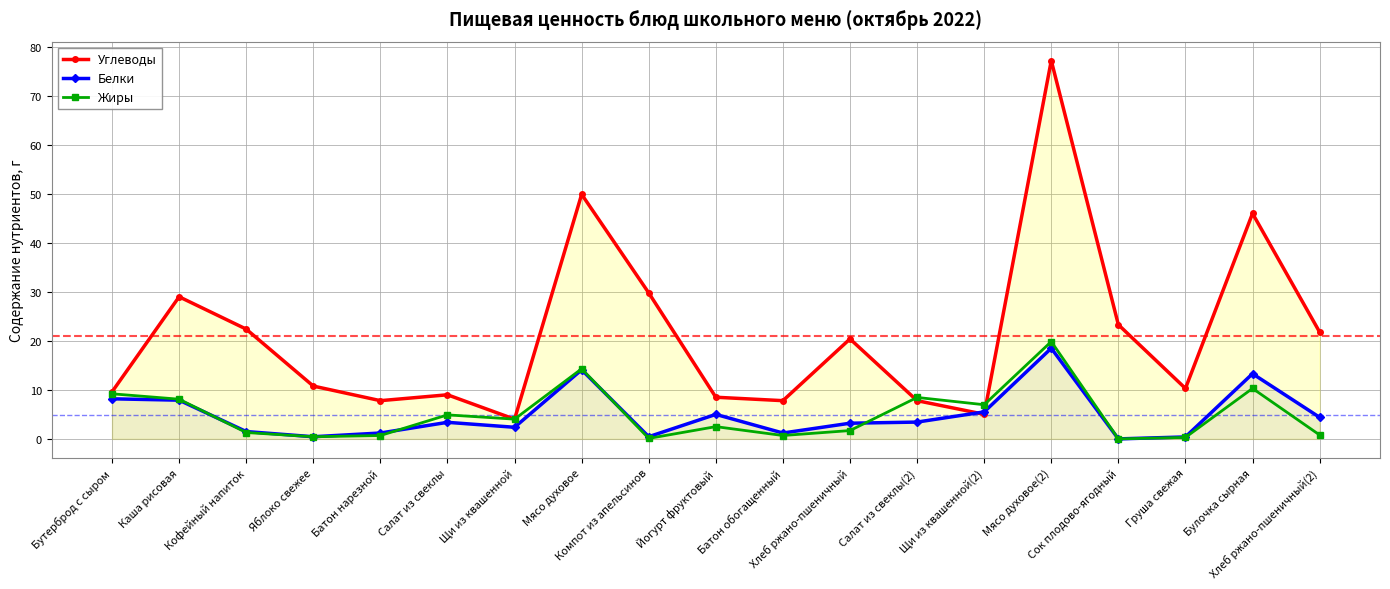

How many data points in Жиры are less than 2?

9